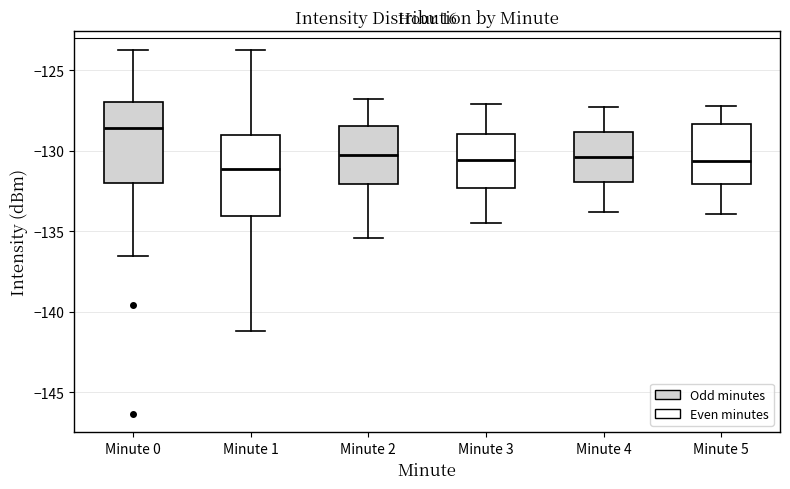

Reading left to right, transcribe this box plot: for each box, give where its median line is, the range the box spans, and where its two whiskers end, as read against the y-axis. The values are not printed on the chart, so give them approximately, as read against the axis.

Minute 0: median -128.5, box -132.0 to -127.0, whiskers -136.5 to -123.5
Minute 1: median -131.0, box -134.0 to -129.0, whiskers -141.0 to -123.5
Minute 2: median -130.0, box -132.0 to -128.5, whiskers -135.5 to -127.0
Minute 3: median -130.5, box -132.5 to -129.0, whiskers -134.5 to -127.0
Minute 4: median -130.5, box -132.0 to -129.0, whiskers -134.0 to -127.5
Minute 5: median -130.5, box -132.0 to -128.5, whiskers -134.0 to -127.0